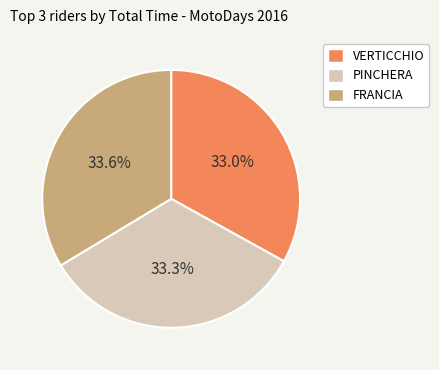

To the nearest percent, what is the difference between the largest and smallest slice percentages?

1%